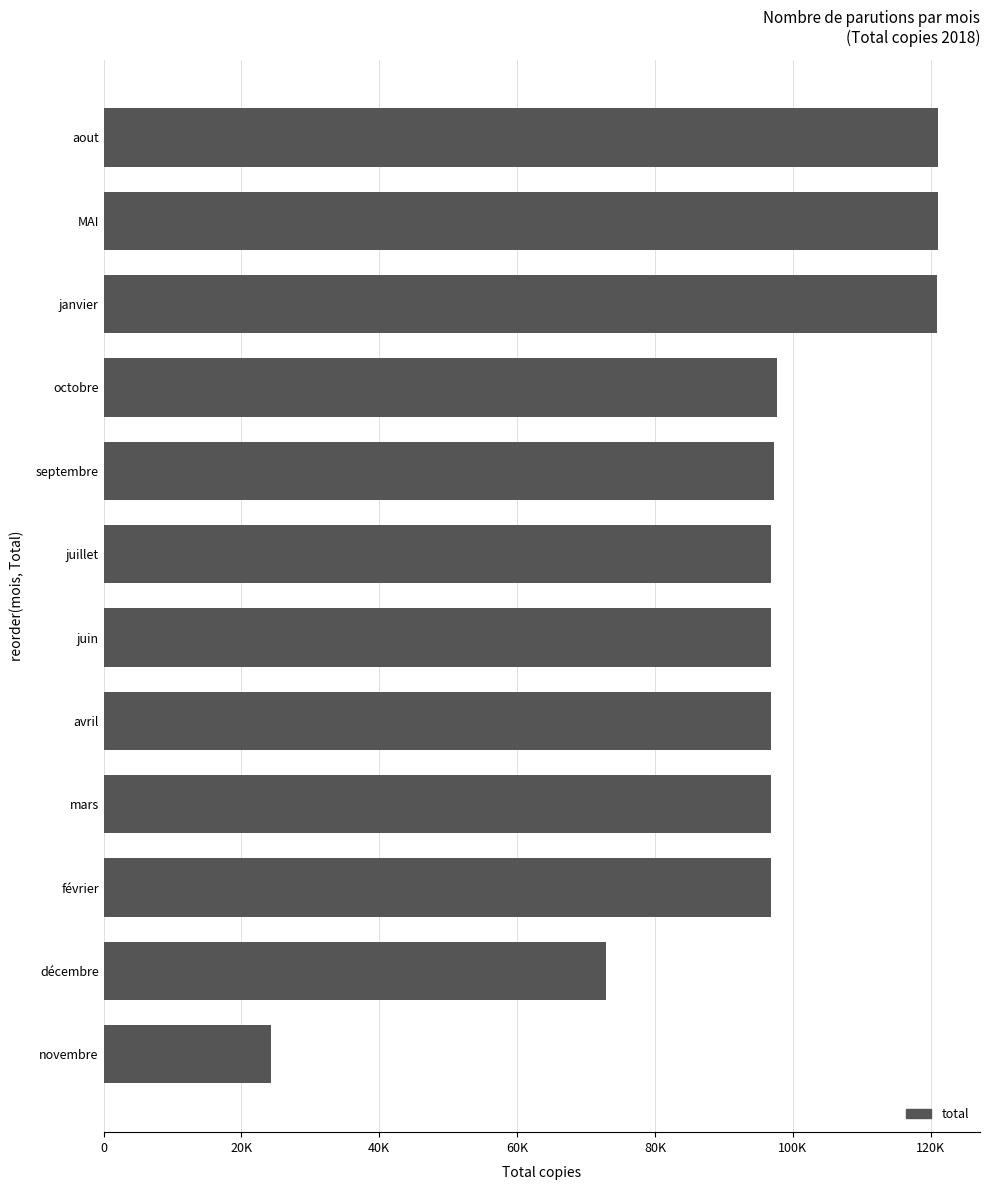

Are the bars horizontal?

Yes